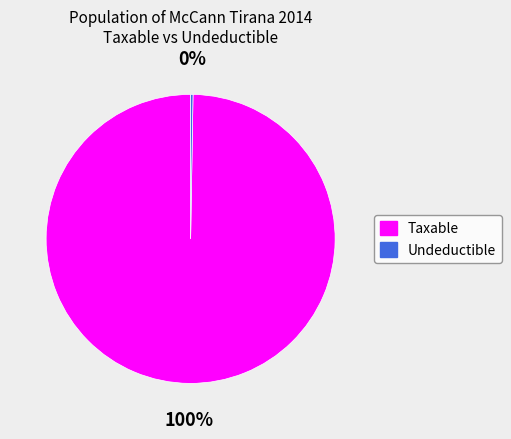

To the nearest percent, what is the average slice percentage?

50%